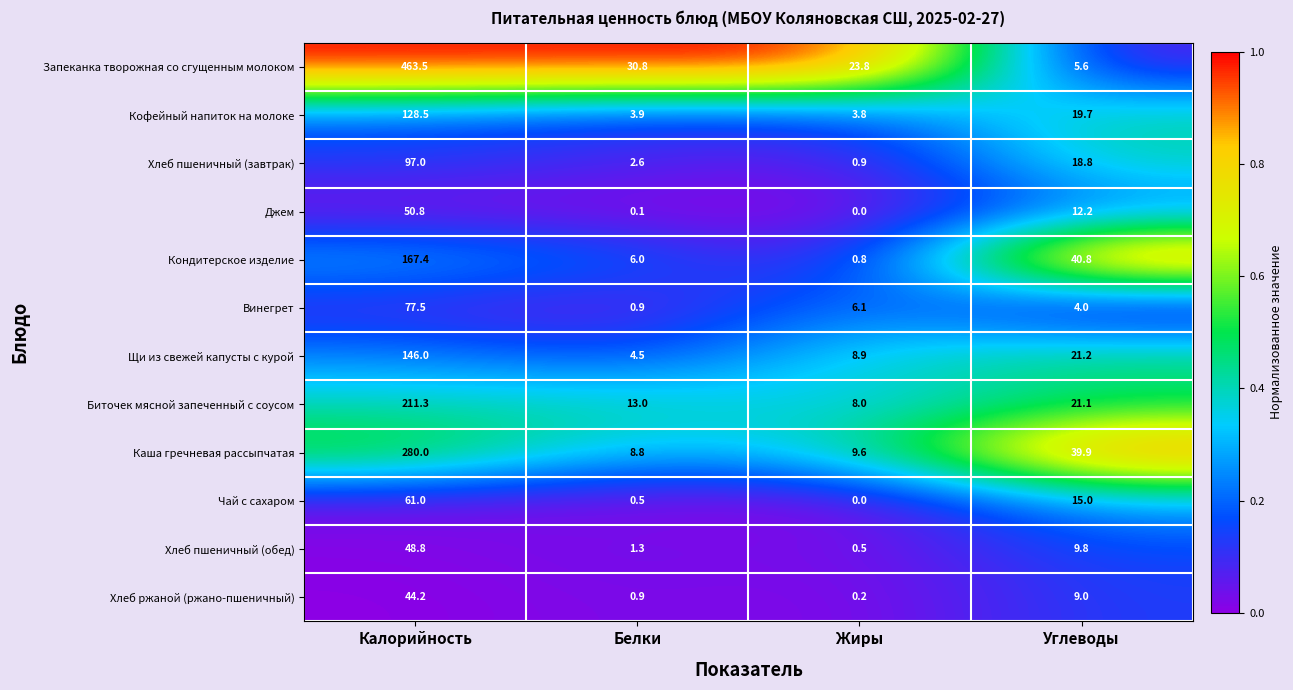

Which series has the largest total across all categories?

Запеканка творожная со сгущенным молоком